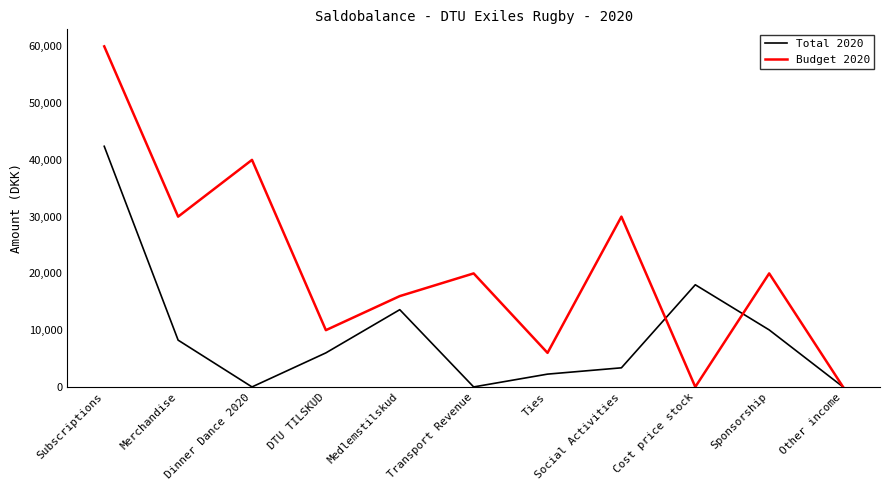

Rank the series by their maximum value, from highest to lowest.

Budget 2020, Total 2020